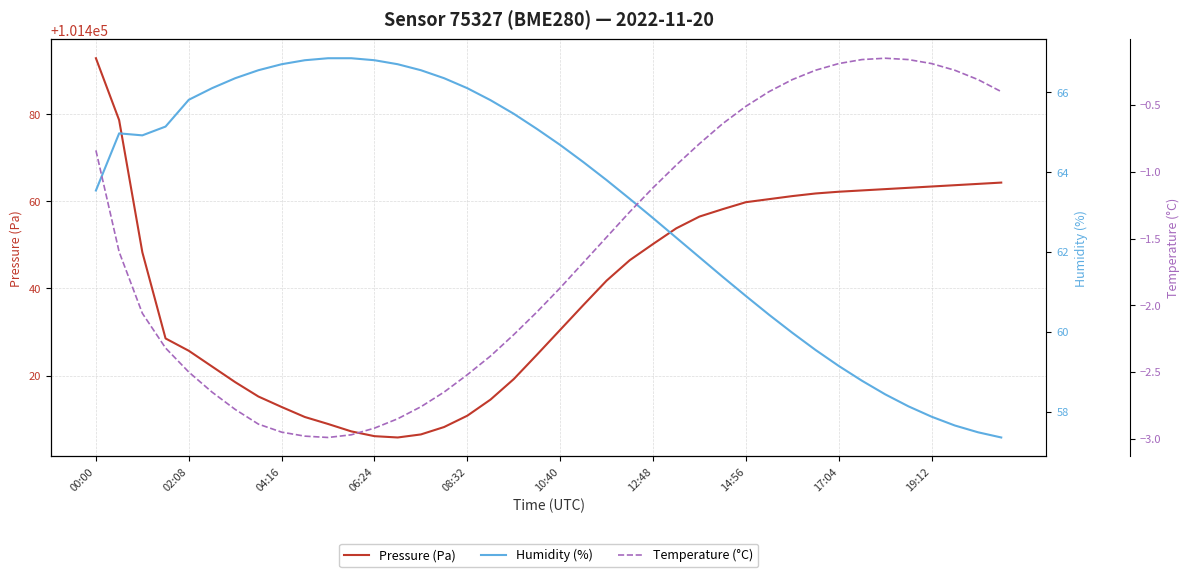

At which category is the sum across all series the highest?

00:00